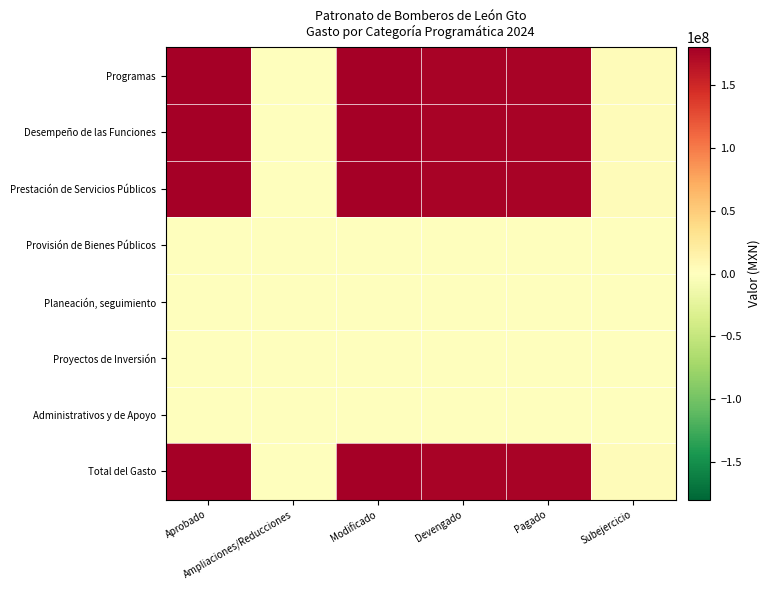

At Devengado, list the series in order from smallest to largest.

Provisión de Bienes Públicos, Planeación, seguimiento, Proyectos de Inversión, Administrativos y de Apoyo, Programas, Desempeño de las Funciones, Prestación de Servicios Públicos, Total del Gasto